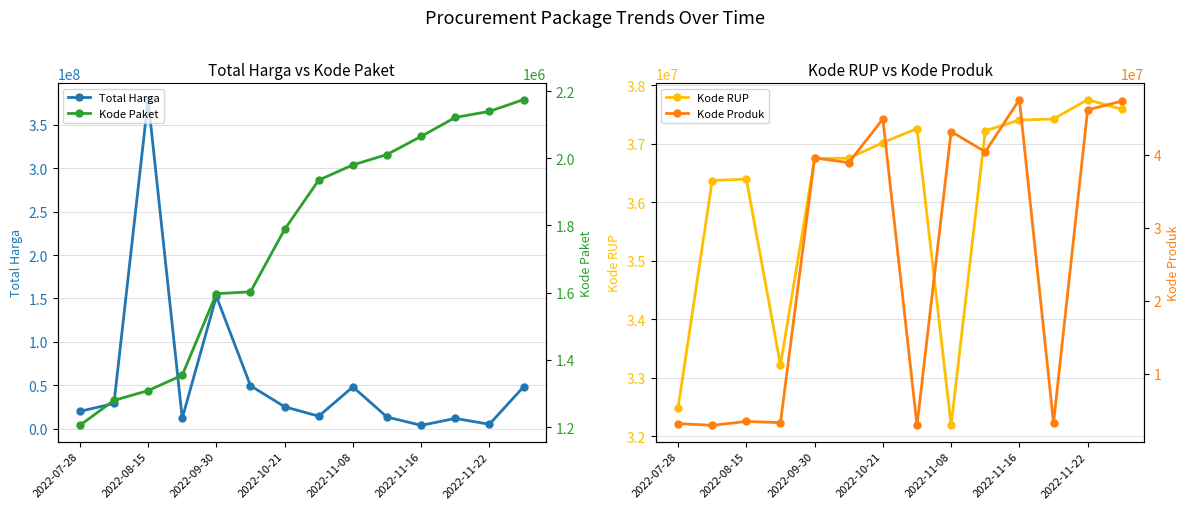

At which label does Kode RUP first exceed 37020188?

7